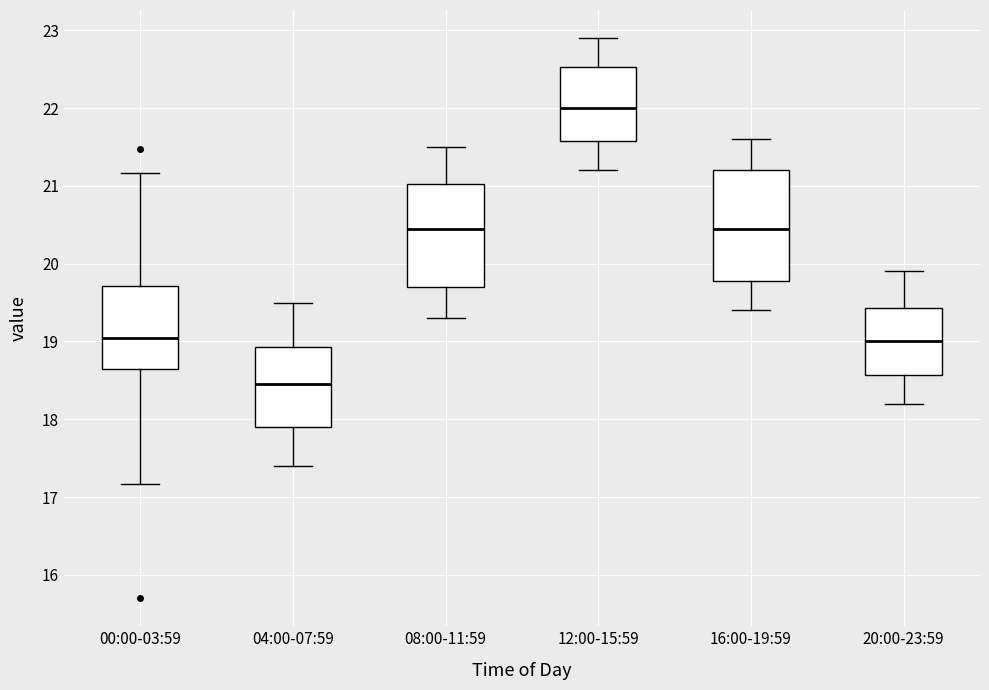

Where is the lower edge of the box for 08:00-11:59 on the y-axis? The values are not printed on the chart, so give them approximately, as read against the axis.

19.7